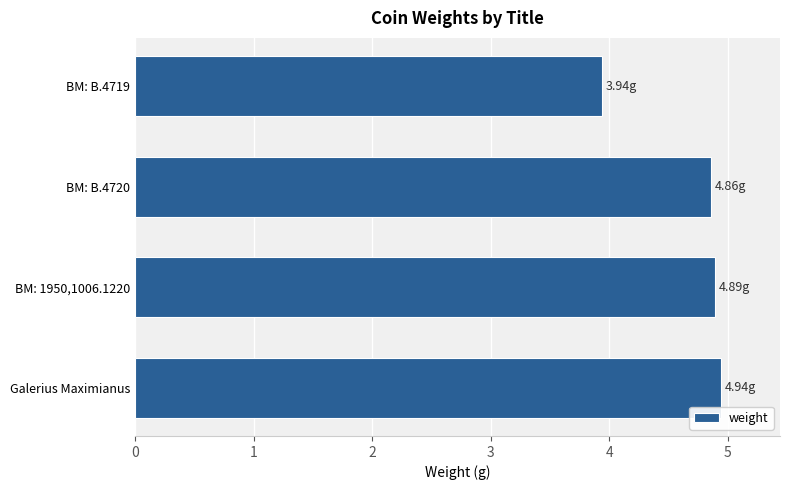

At which category does the chart reach its minimum across all series?

BM: B.4719